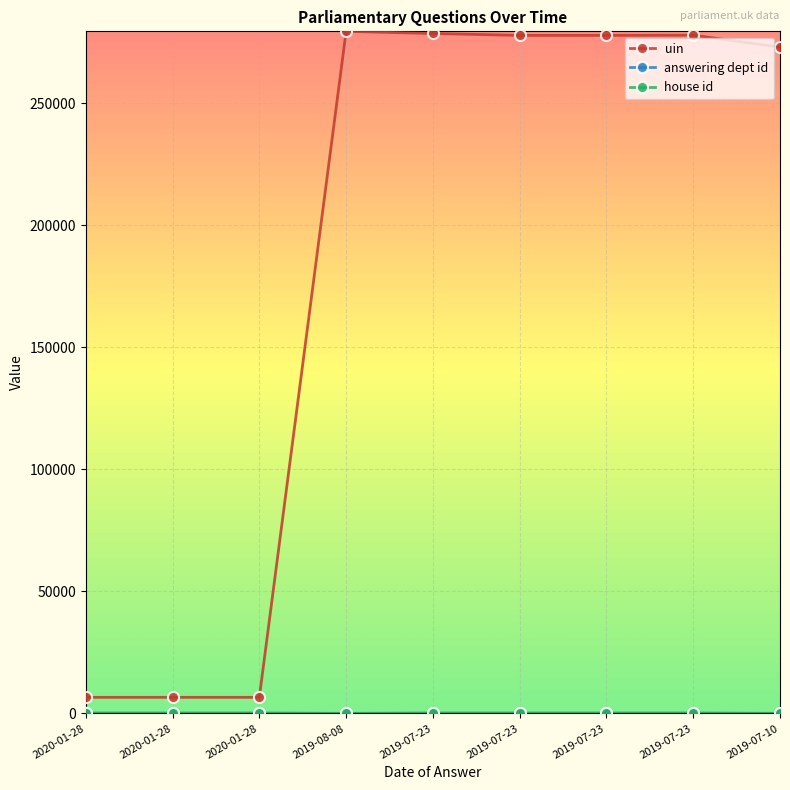

What is the spread (max minus min) of values at 2019-07-23?

278294